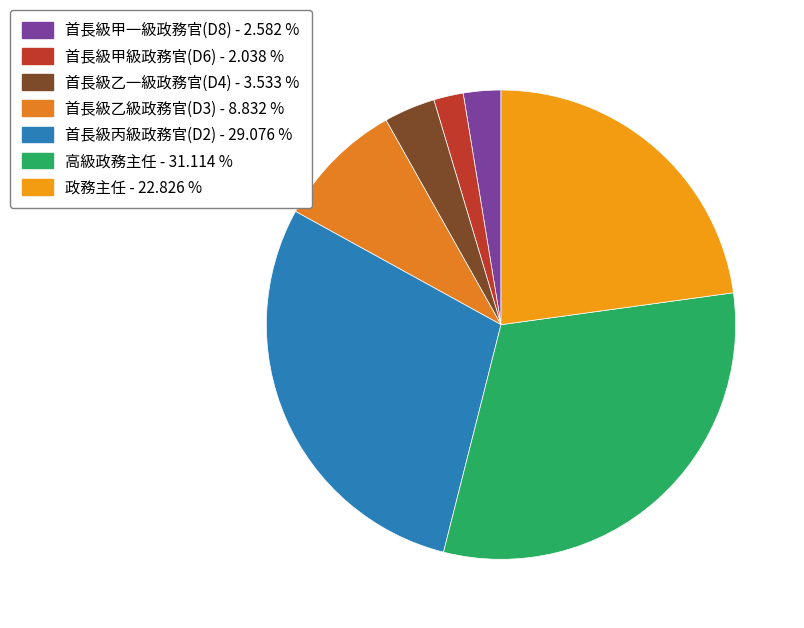

How many segments does this pie chart have?

7